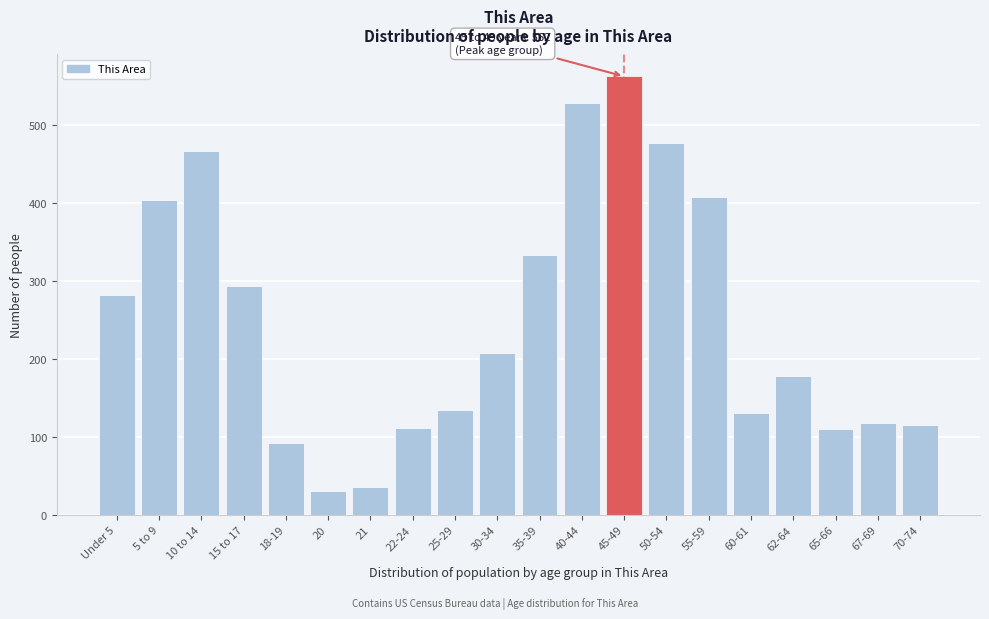

Between 67-69 and Under 5, which is larger?

Under 5